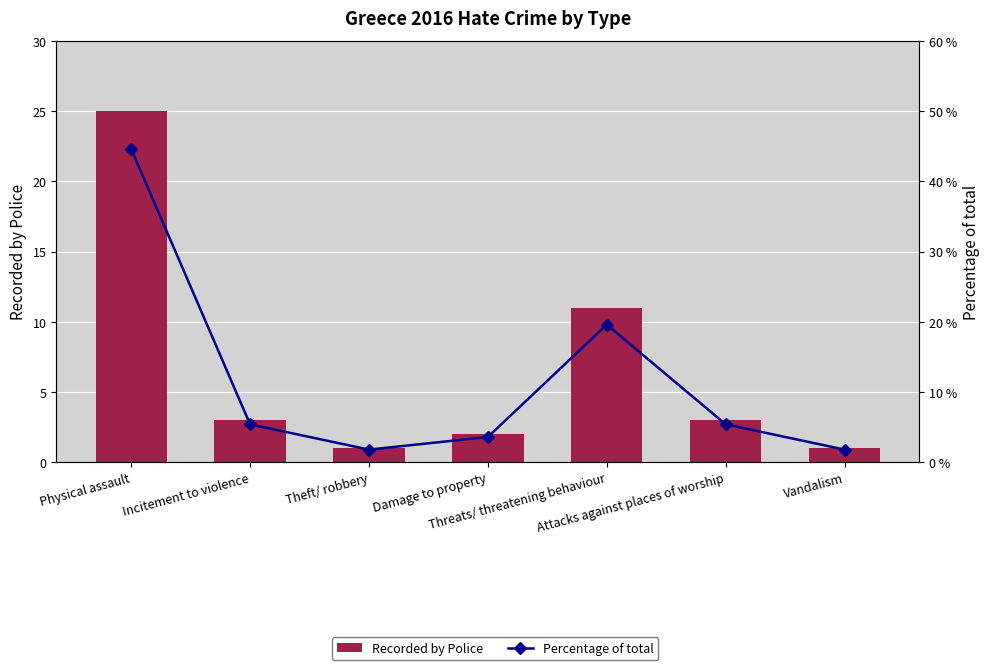

What is the label of the 7th bar from the right?

Physical assault